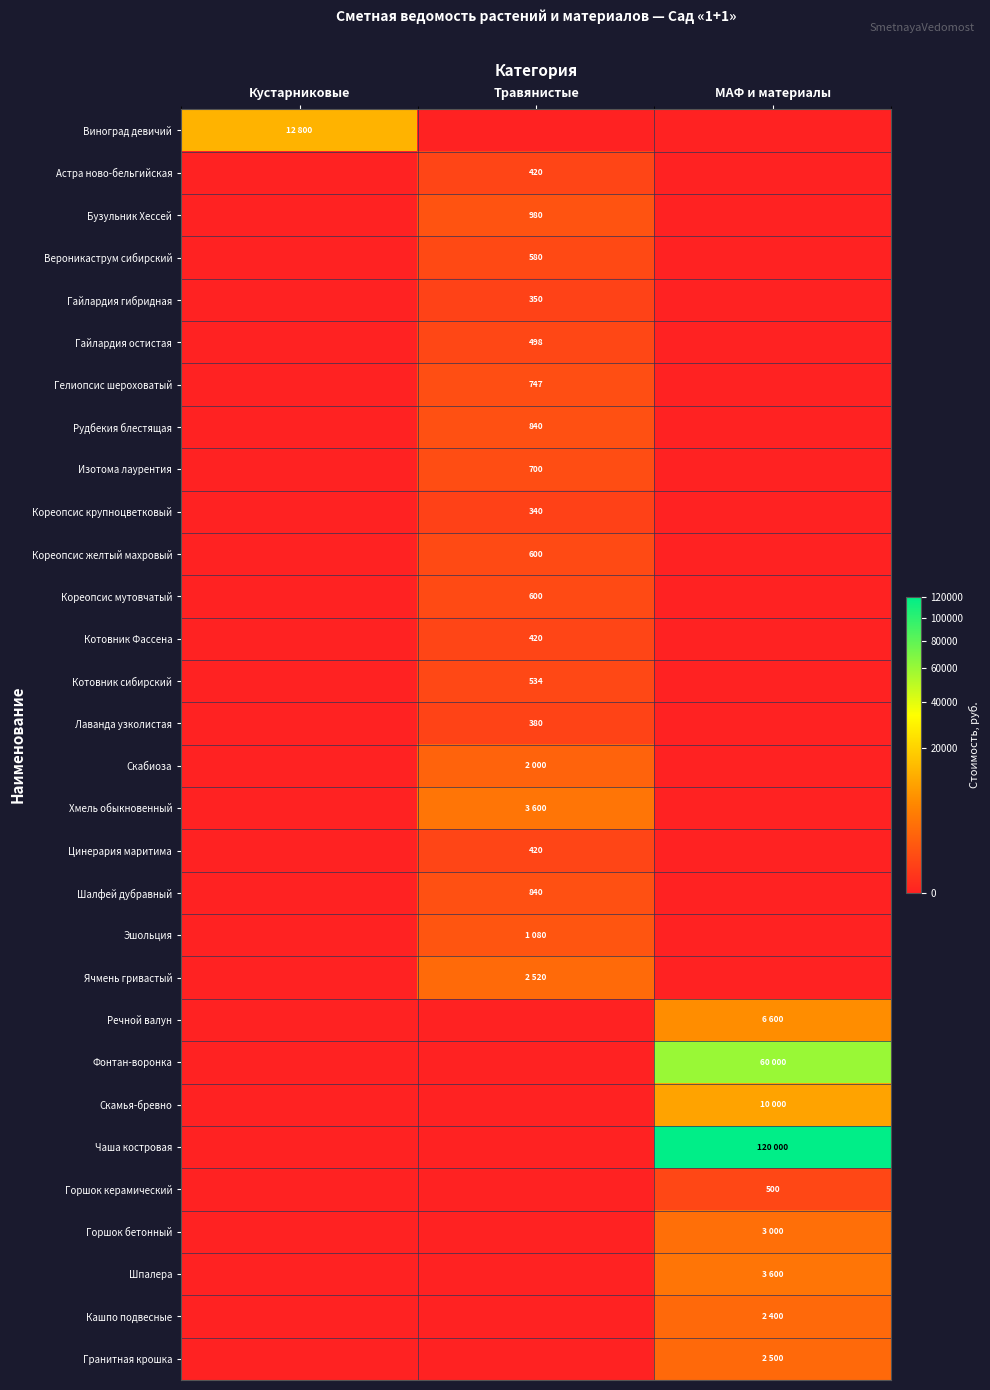

Which has a higher value, МАФ и материалы or Кустарниковые?

Кустарниковые